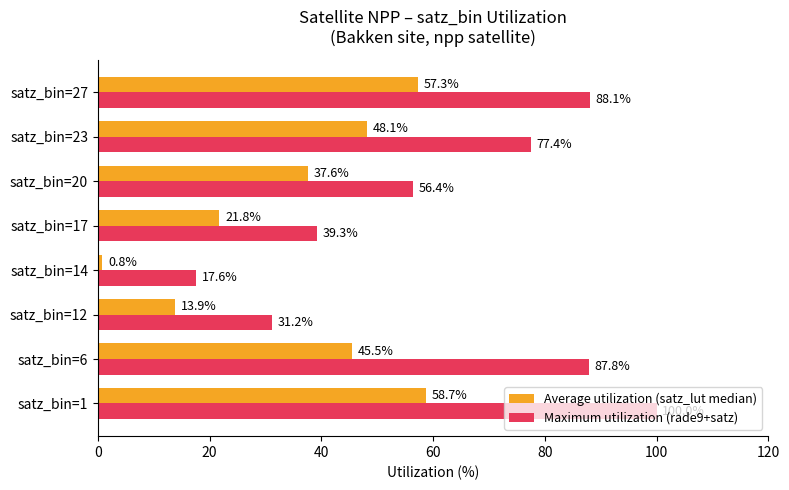

The value of Maximum utilization (rade9+satz) at satz_bin=6 is 147.1. True or false?

False